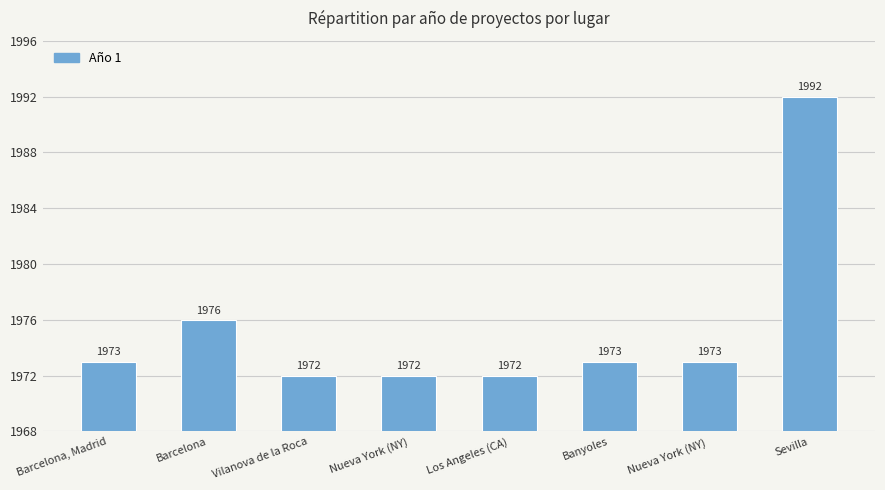

Reading left to right, what are all the values shown in this chart?

Barcelona, Madrid=1973	Barcelona=1976	Vilanova de la Roca=1972	Nueva York (NY)=1972	Los Angeles (CA)=1972	Banyoles=1973	Nueva York (NY) =1973	Sevilla=1992